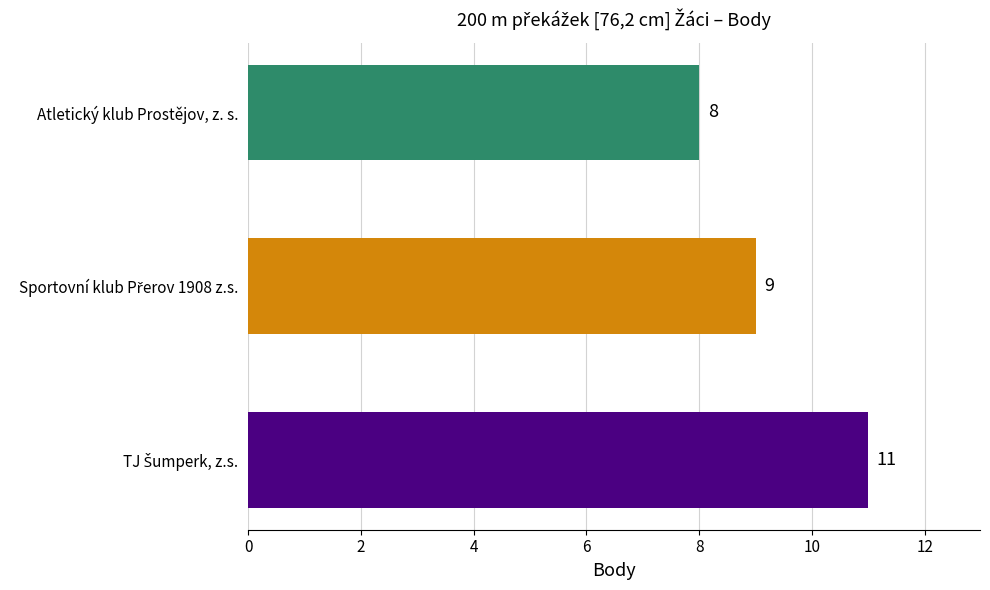

Reading bottom to top, transcribe all the data shown in this chart.

11	9	8